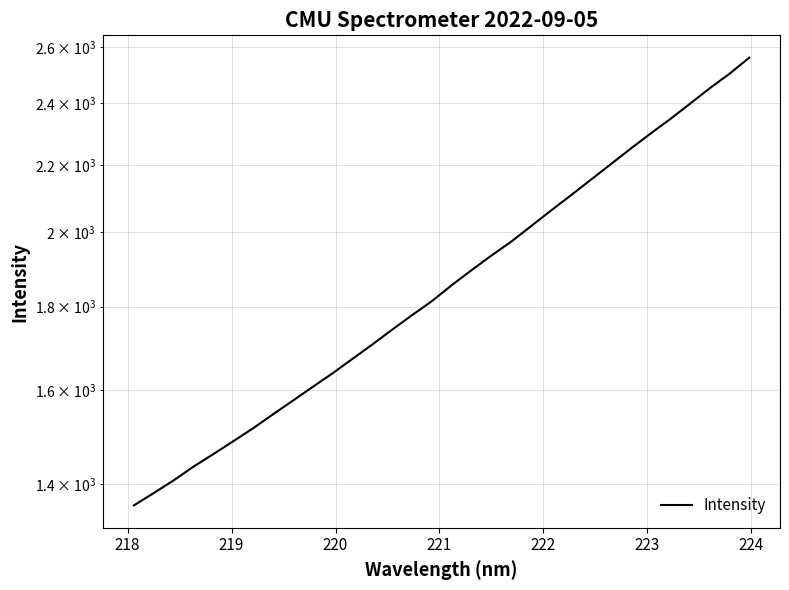

What is the greatest value displayed?

2560.4